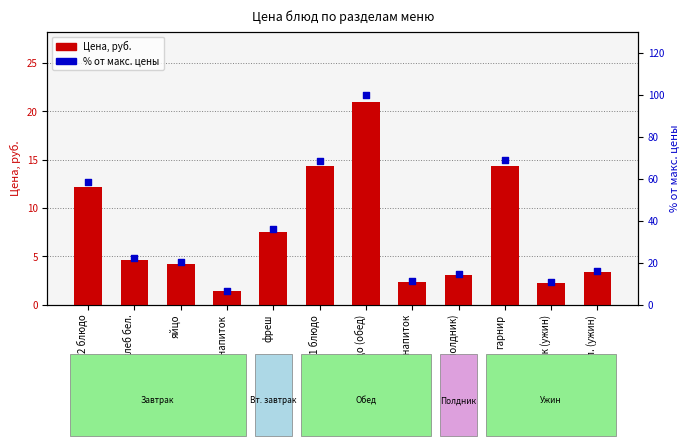

At how many categories does at least one series exceed 66?

3